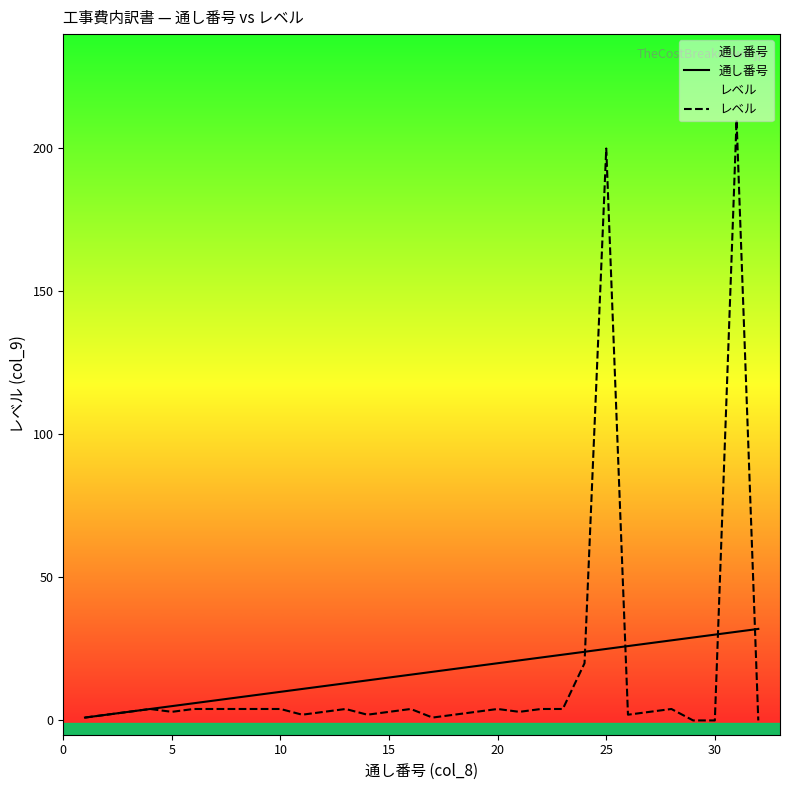

What is the value of the レベル point at the 21st from the left?

3